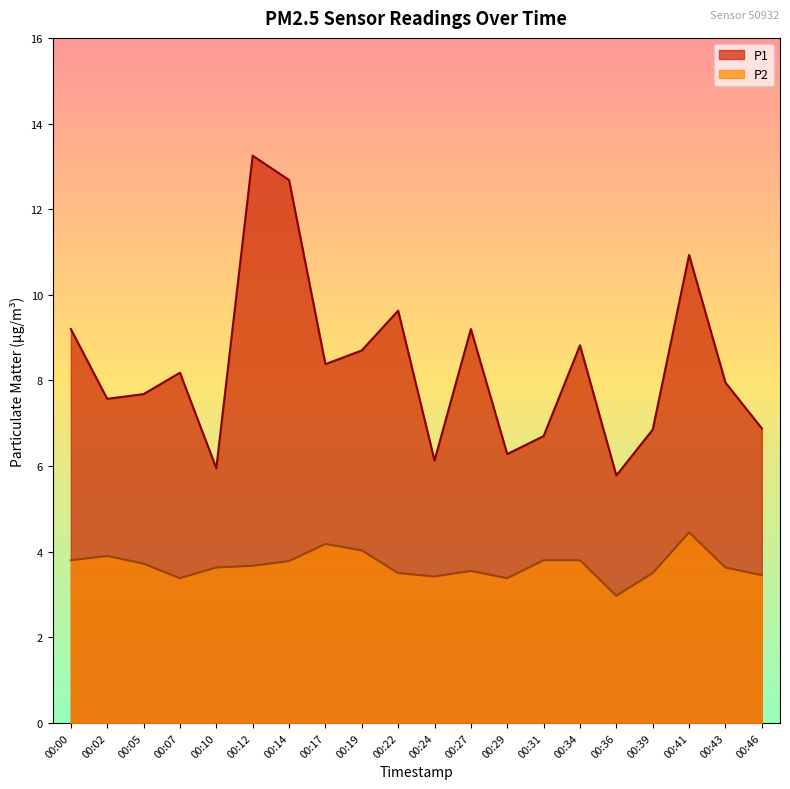

The value of P2 at 00:43 is 5.0. True or false?

False